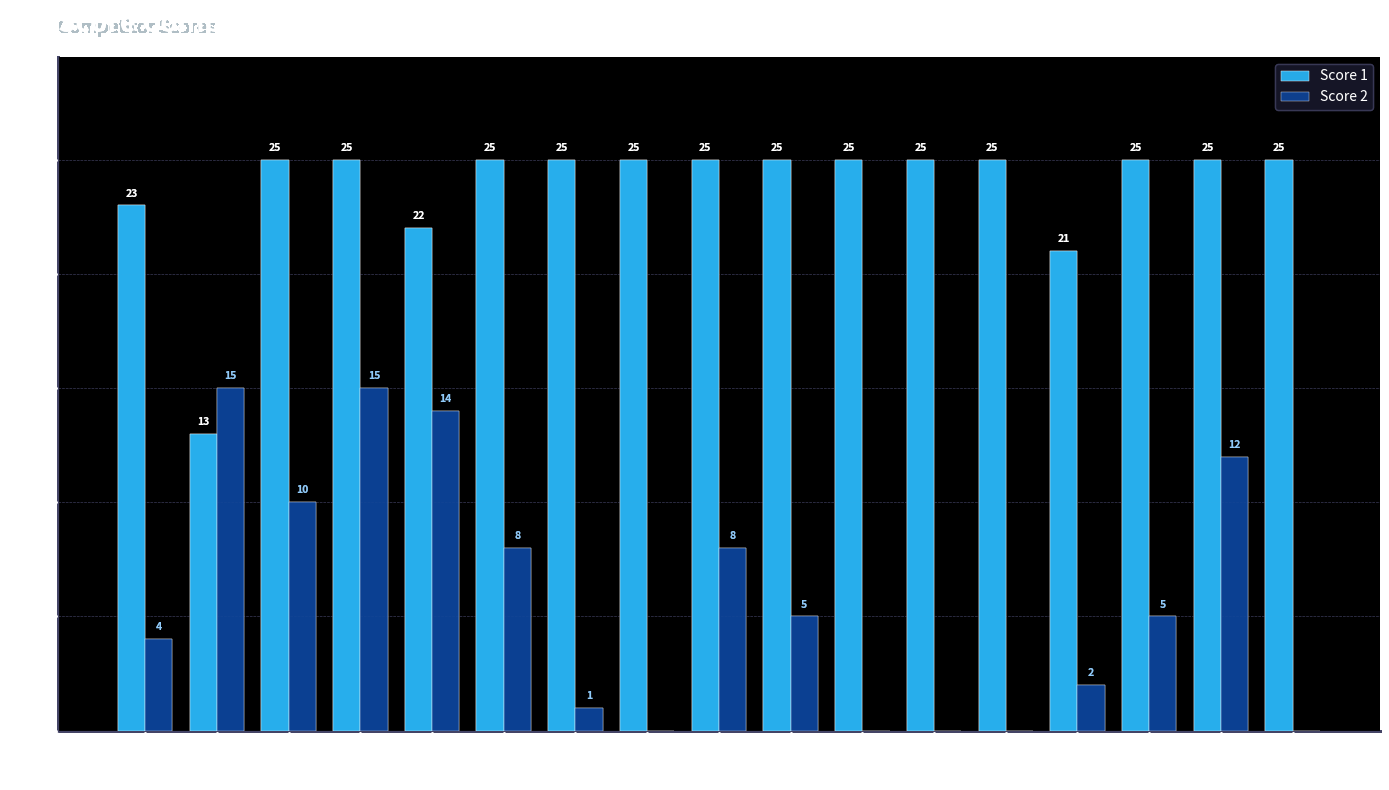

What is the total value across all series at Board 9?

33